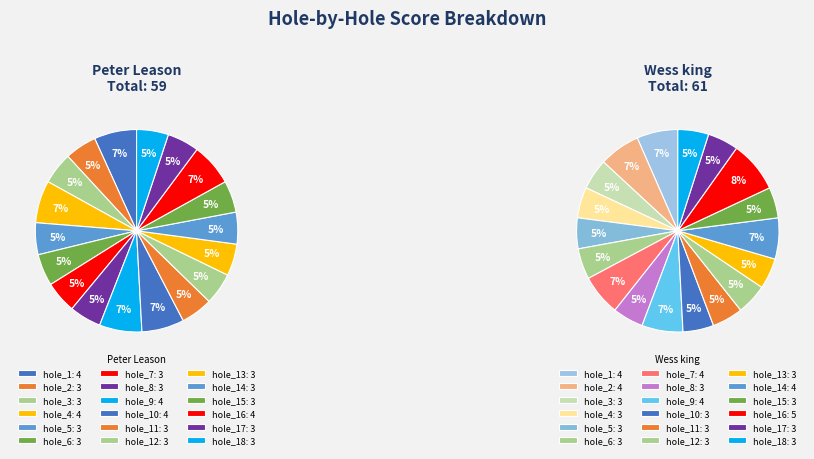

Is there a majority slice in this chart?

No